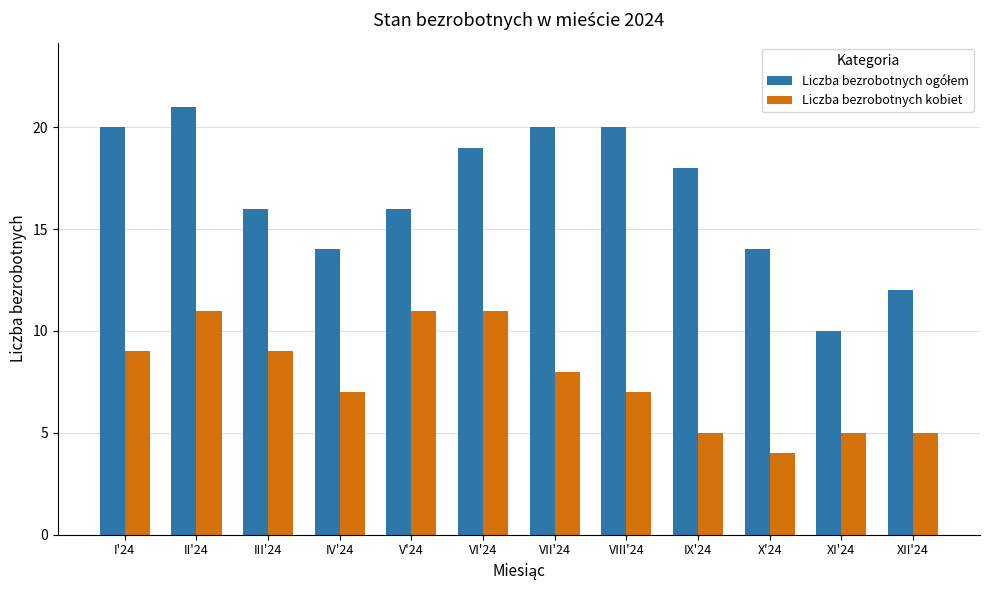

What is the maximum value for Liczba bezrobotnych kobiet?

11